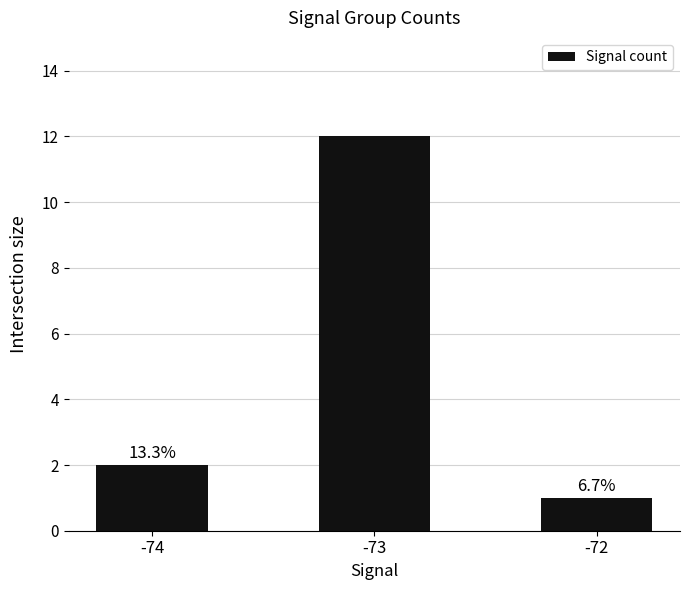

Are the bars horizontal?

No